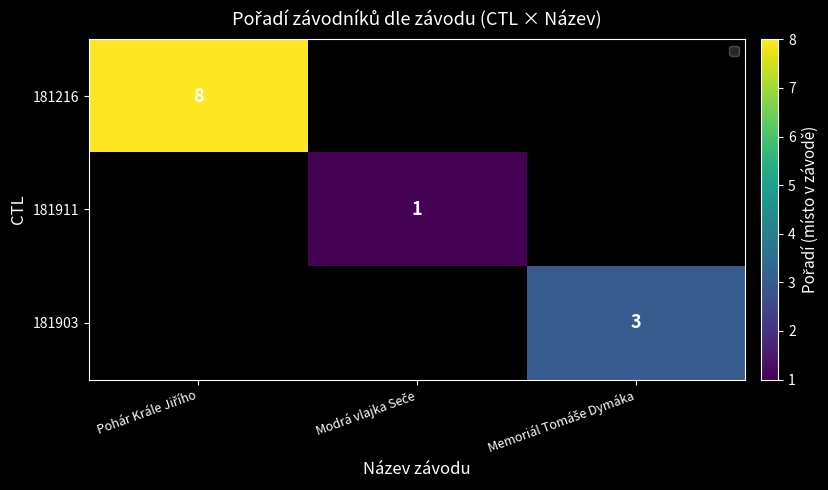

What is the lowest value of the 181216 series?

8.0